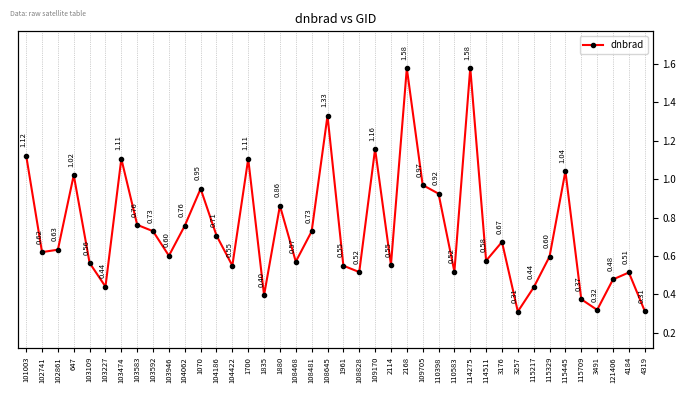

What is the minimum value shown in the chart?

0.3